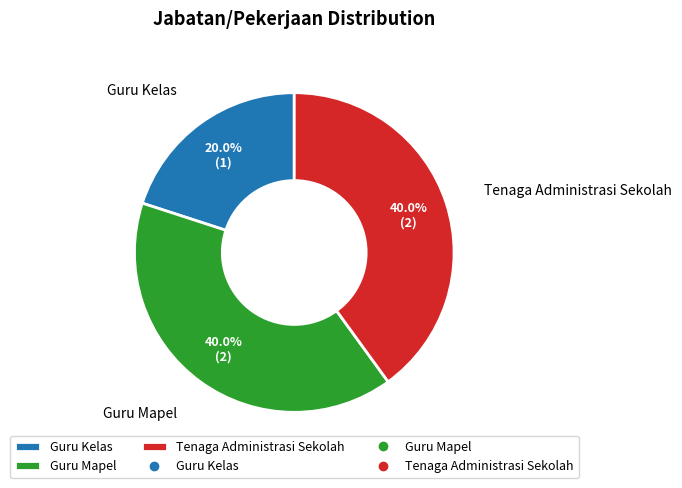

Is it true that Tenaga Administrasi Sekolah is 40% of the pie?

True